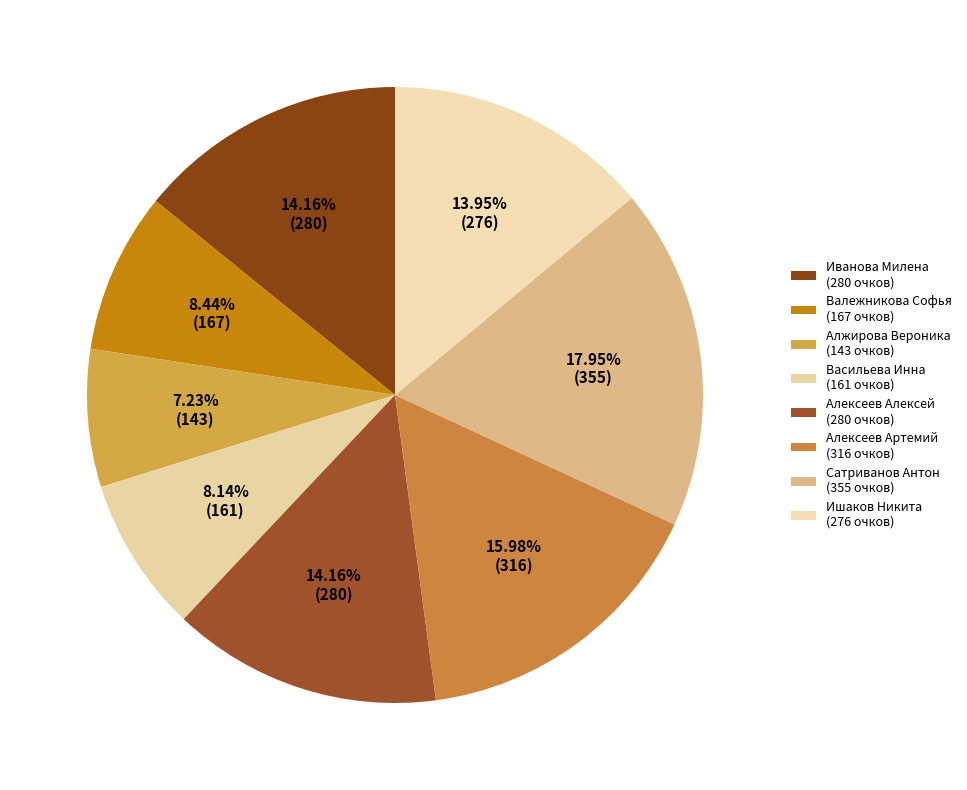

How many slices are in this pie chart?

8